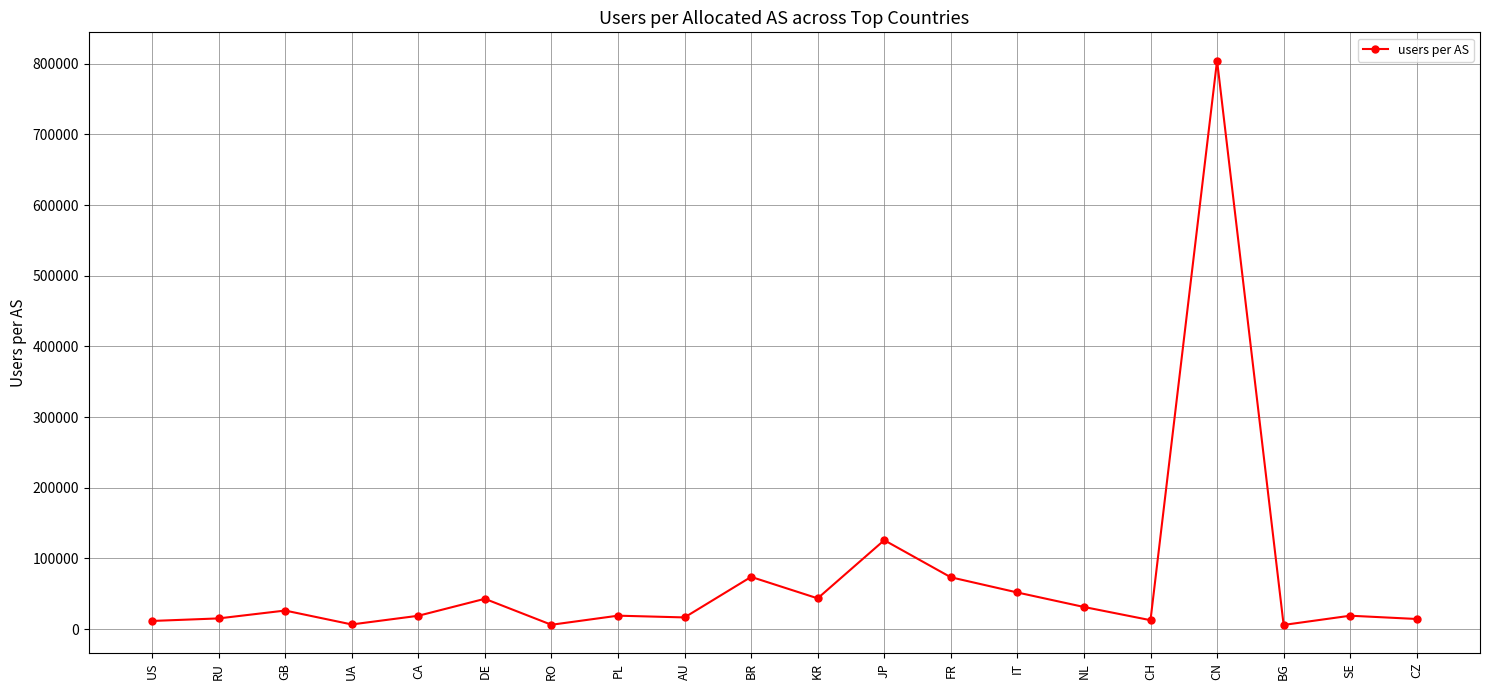

Where is the first local maximum?

GB